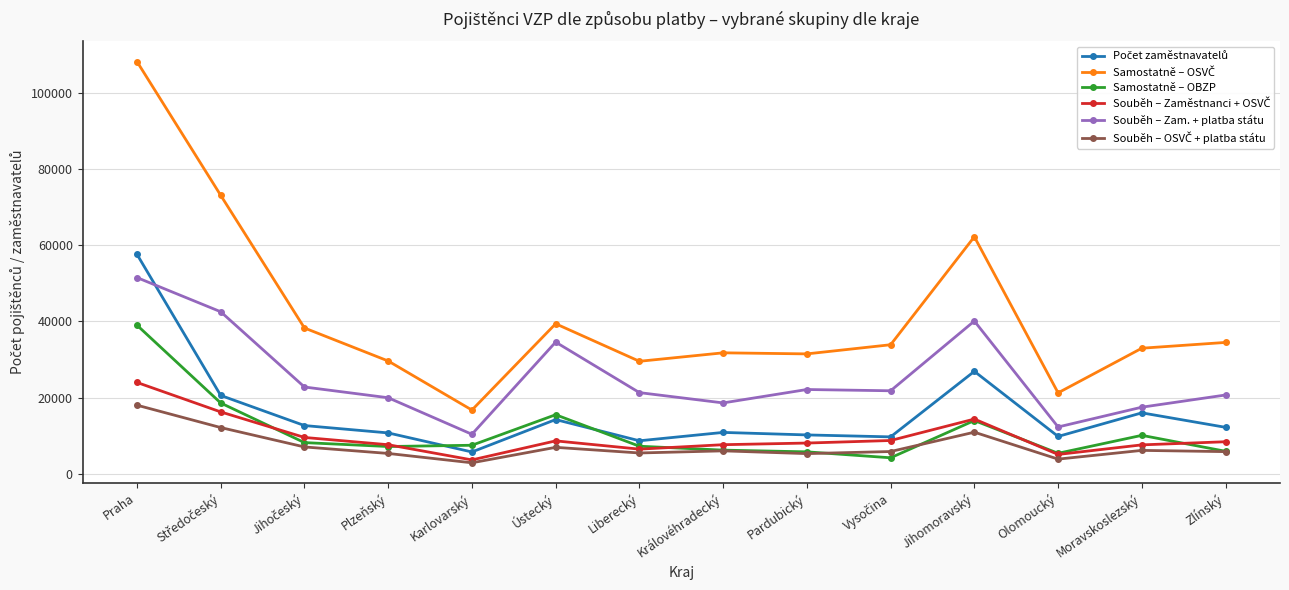

What is the spread (max minus min) of values at Olomoucký?

17391